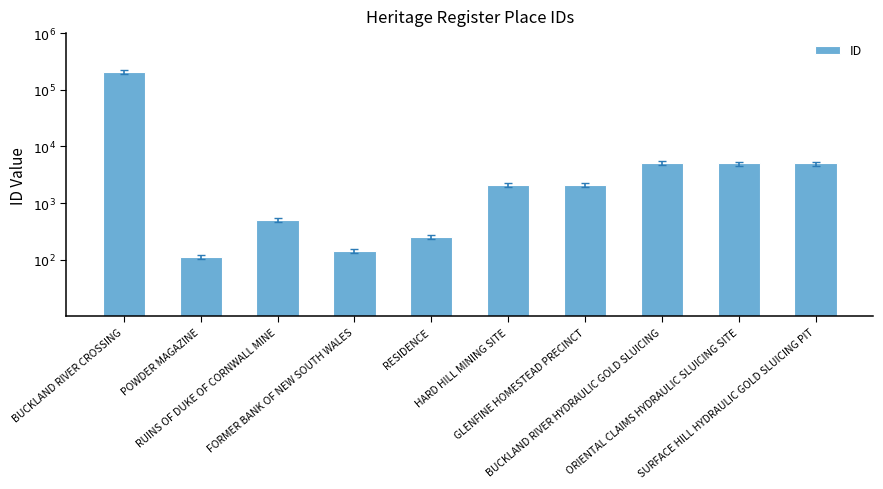

What is the minimum value shown in the chart?

113